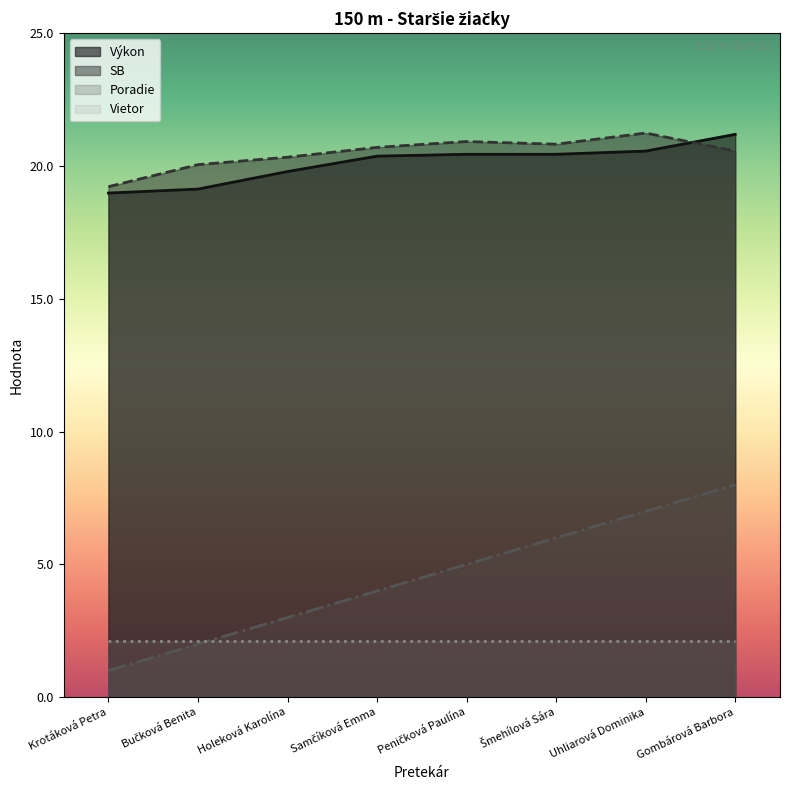

Which category has the highest value in the Poradie series?

Gombárová Barbora